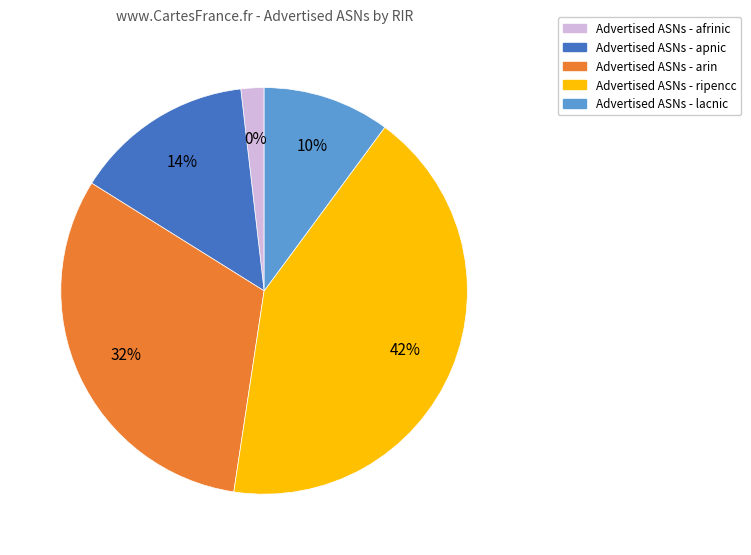

To the nearest percent, what is the difference between the ripencc and afrinic slice percentages?

40%